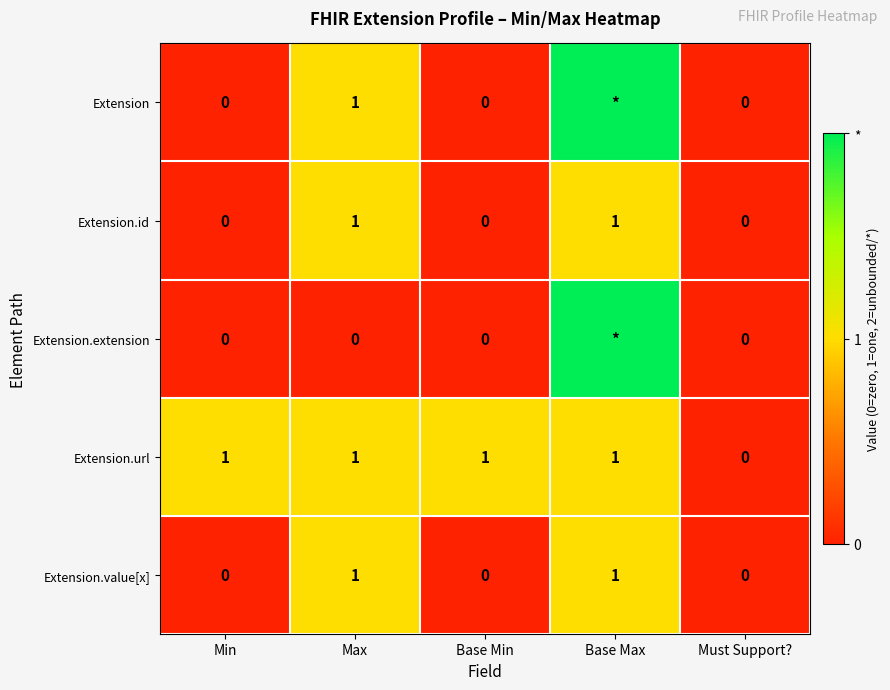

Is the value of Extension.extension at Must Support? greater than the value of Extension at Max?

No